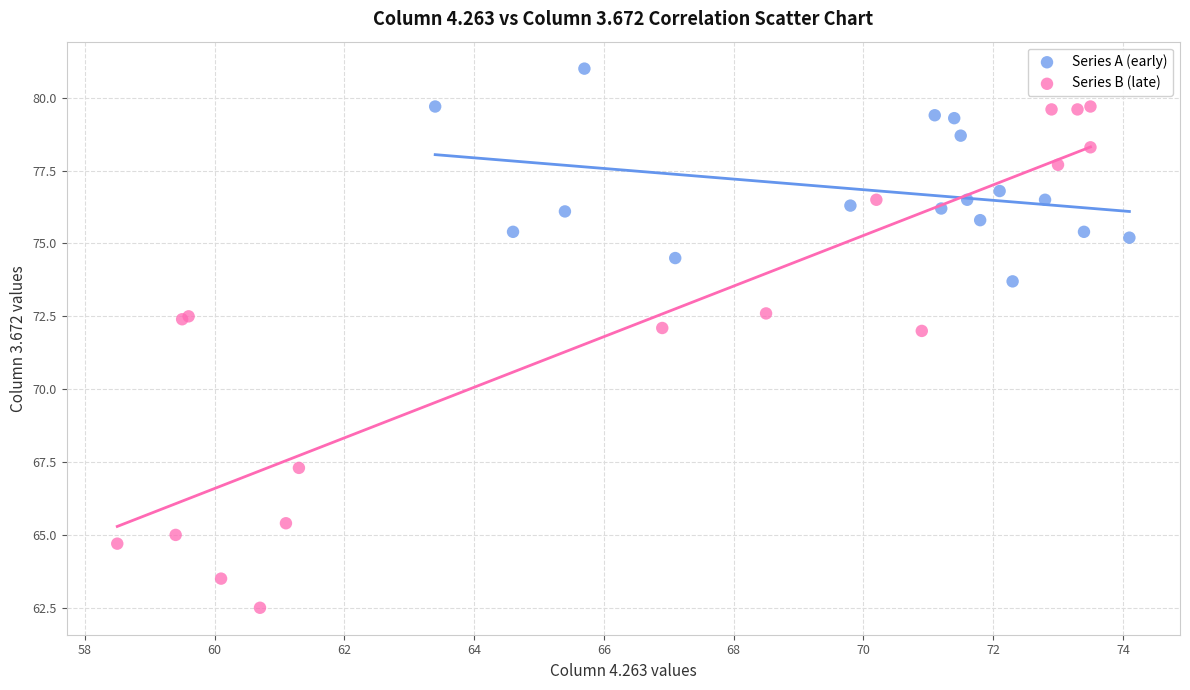

Which series reaches the maximum Y coordinate?

Series A (early)